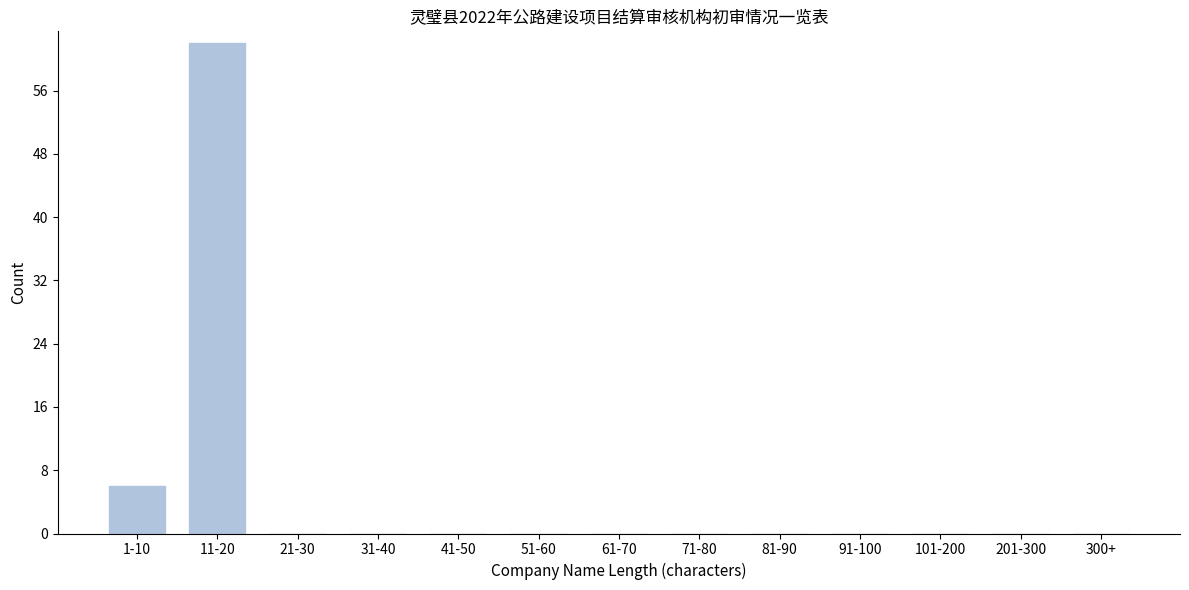

Reading left to right, extract all data points from this chart.

1-10=6	11-20=62	21-30=0	31-40=0	41-50=0	51-60=0	61-70=0	71-80=0	81-90=0	91-100=0	101-200=0	201-300=0	300+=0